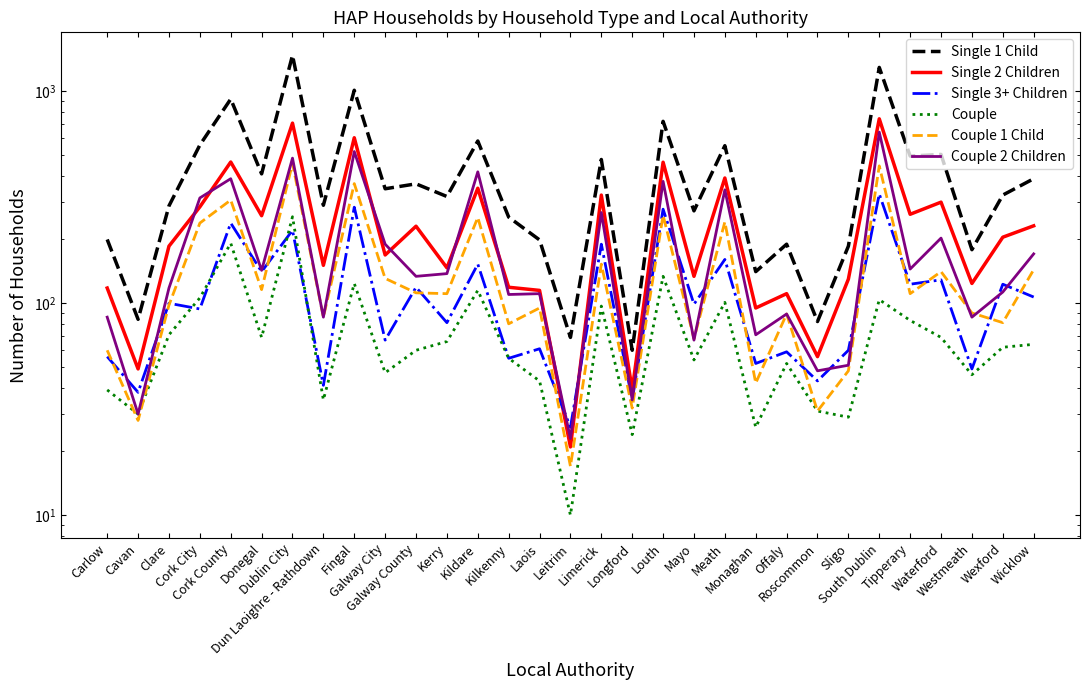

Which category has the highest value in the Single 1 Child series?

Dublin City